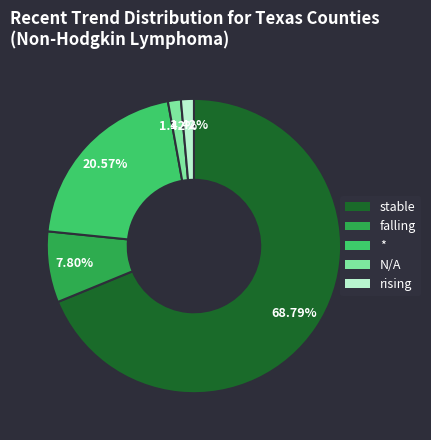

Is there a majority slice in this chart?

Yes